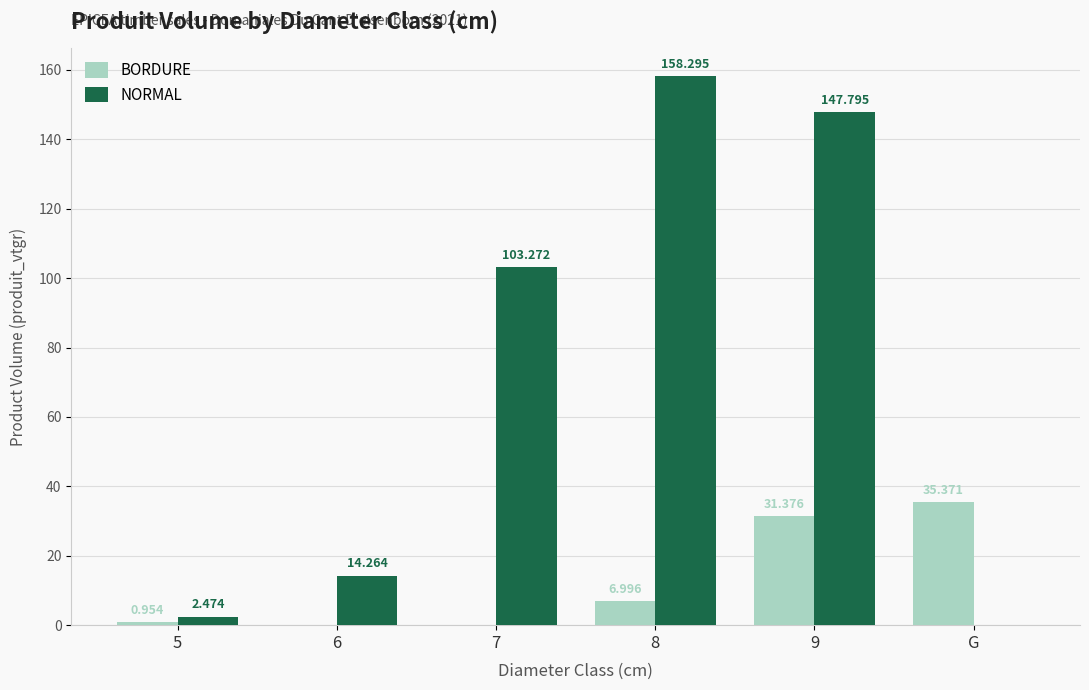

Which series changed the most between 5 and 9?

NORMAL